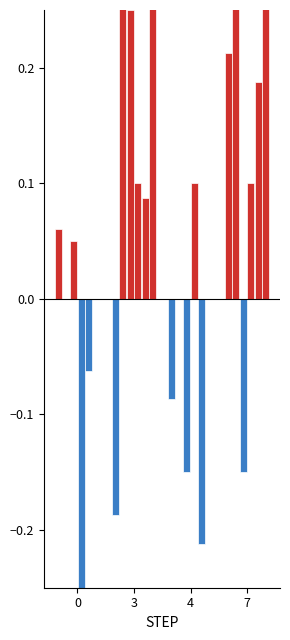

Rank the categories by value from highest to lowest.

7, 0, 3, 4